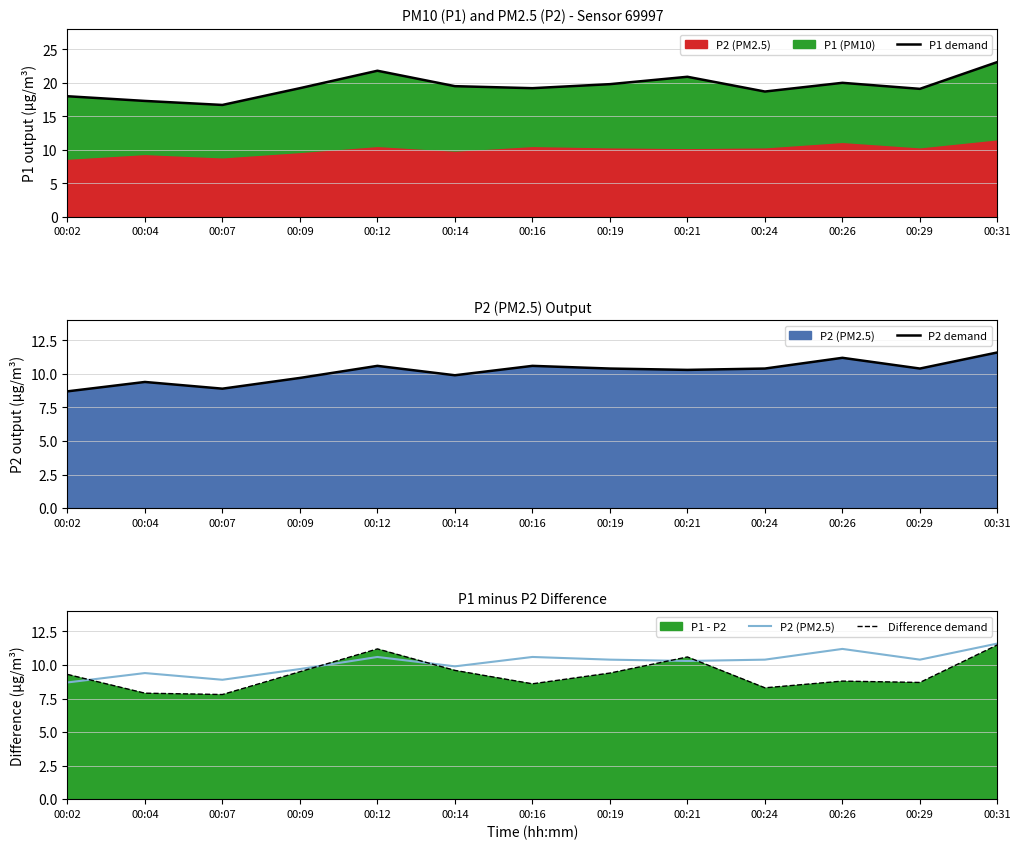

What is the spread (max minus min) of values at 00:29?

10.4